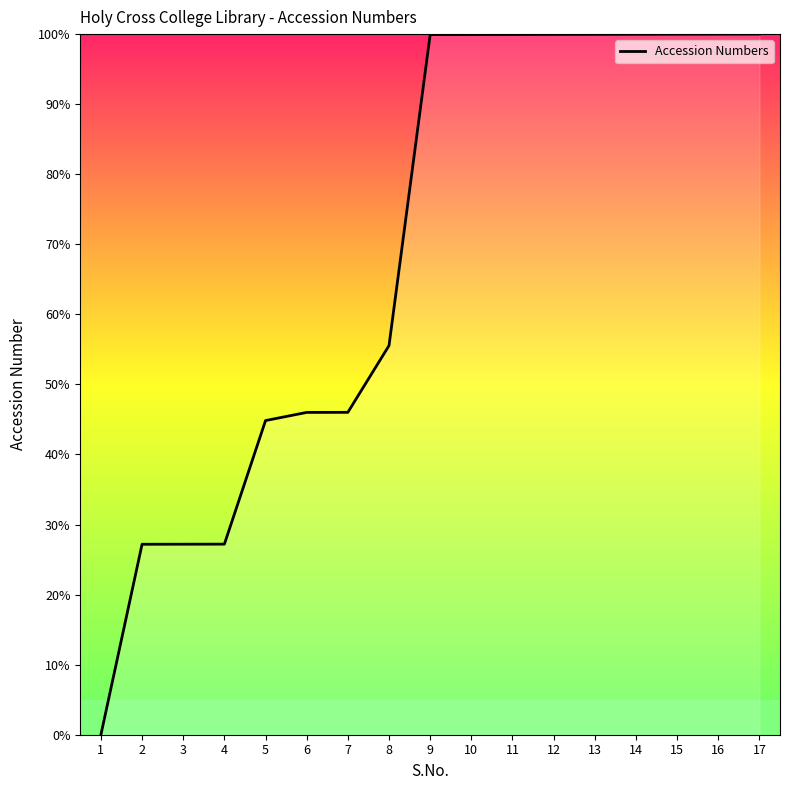

How many values are below 99?

8